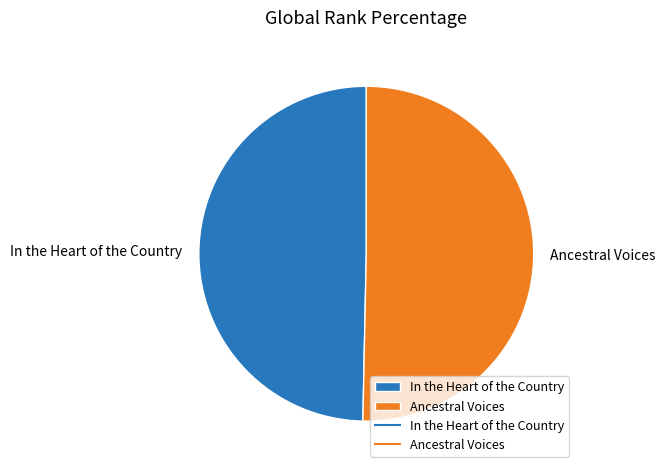

Does Ancestral Voices account for over 50% of the chart?

Yes